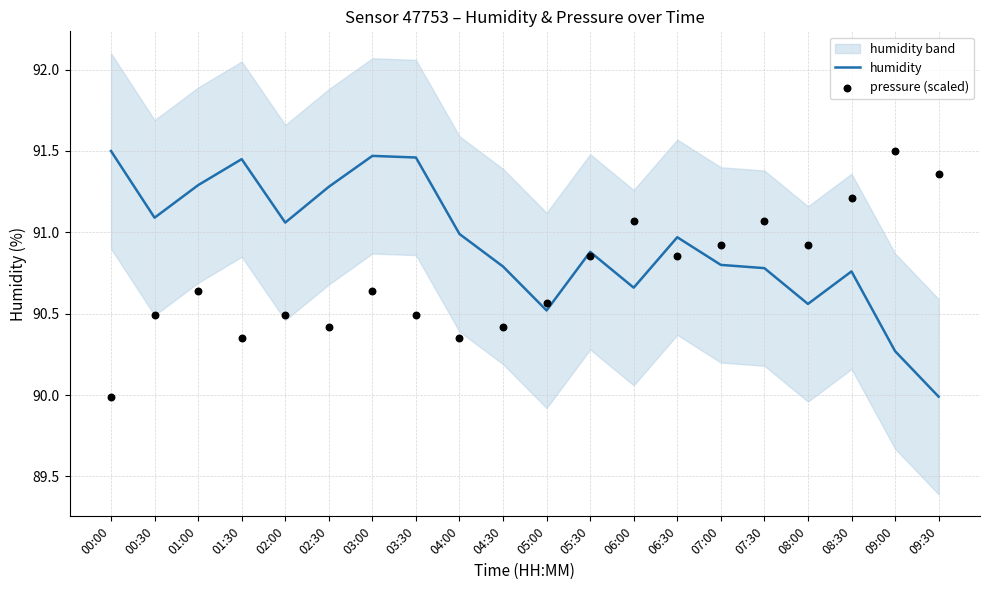

What are all the series names shown in the legend?

humidity, pressure (scaled)